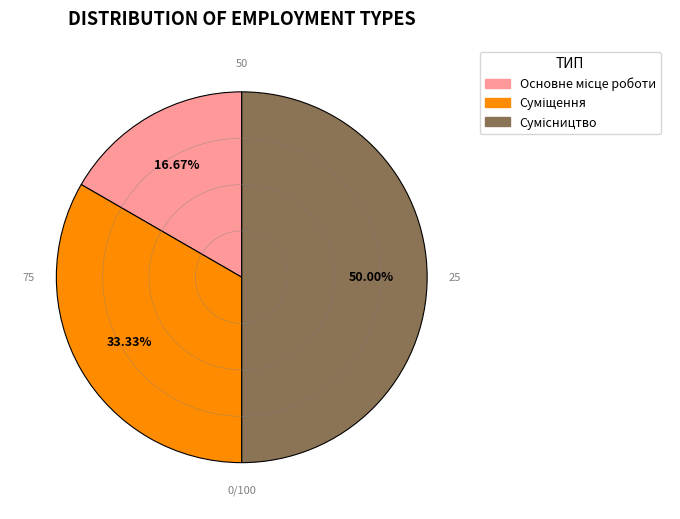

To the nearest percent, what is the combined percentage of Основне місце роботи and Сумісництво?

67%